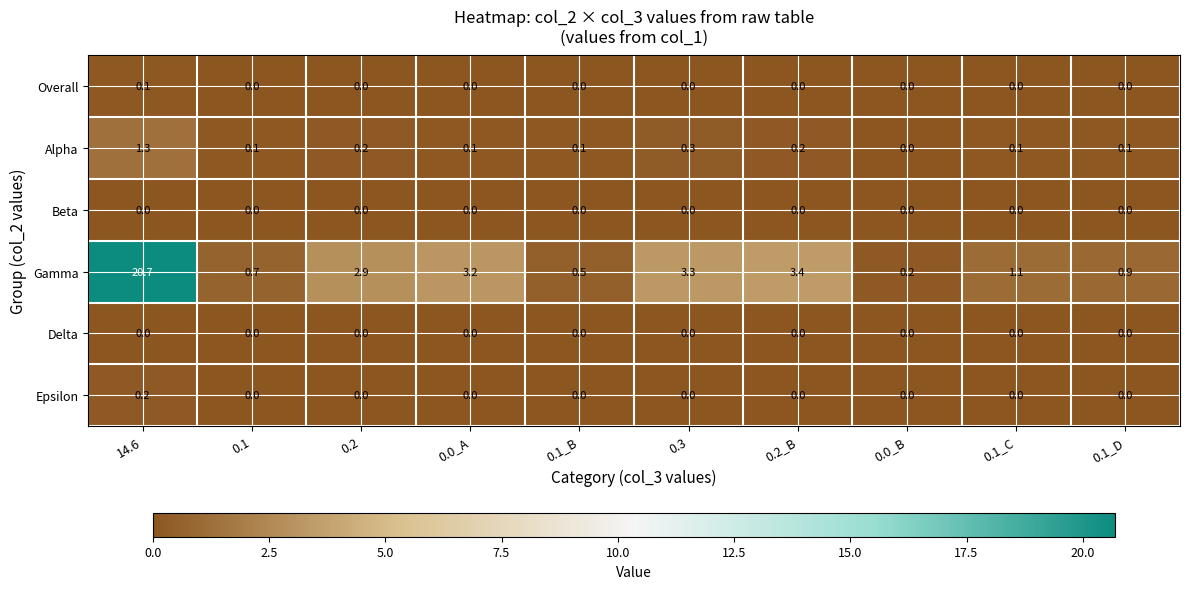

At which category is the sum across all series the highest?

14.6